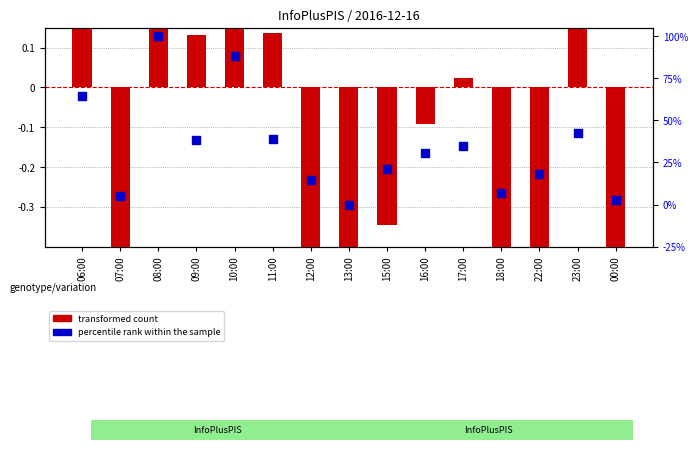

Which series has the largest total across all categories?

transformed count